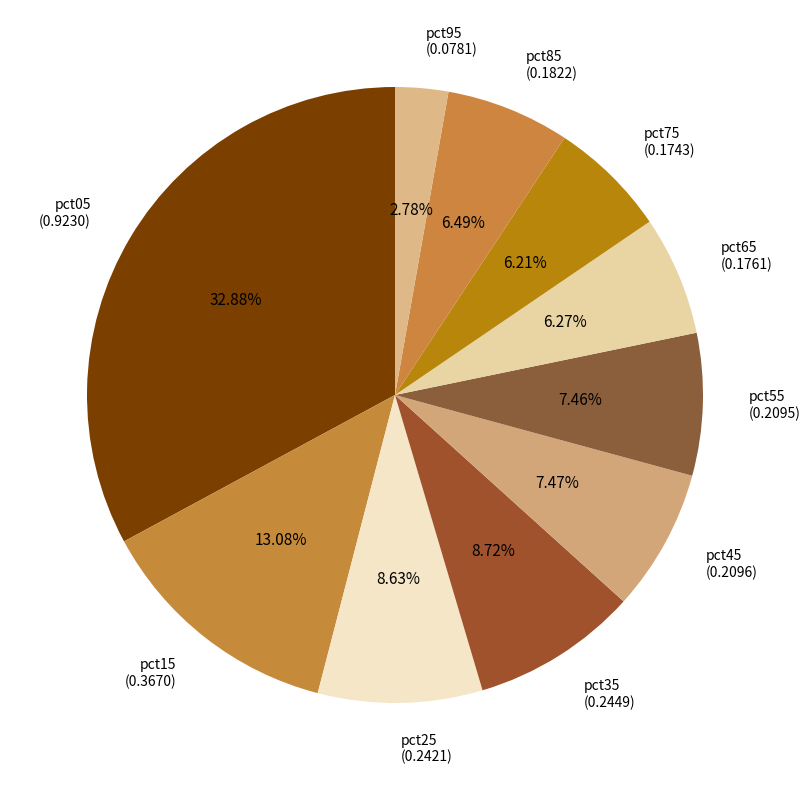

Does pct65 (0.1761) account for over 50% of the chart?

No